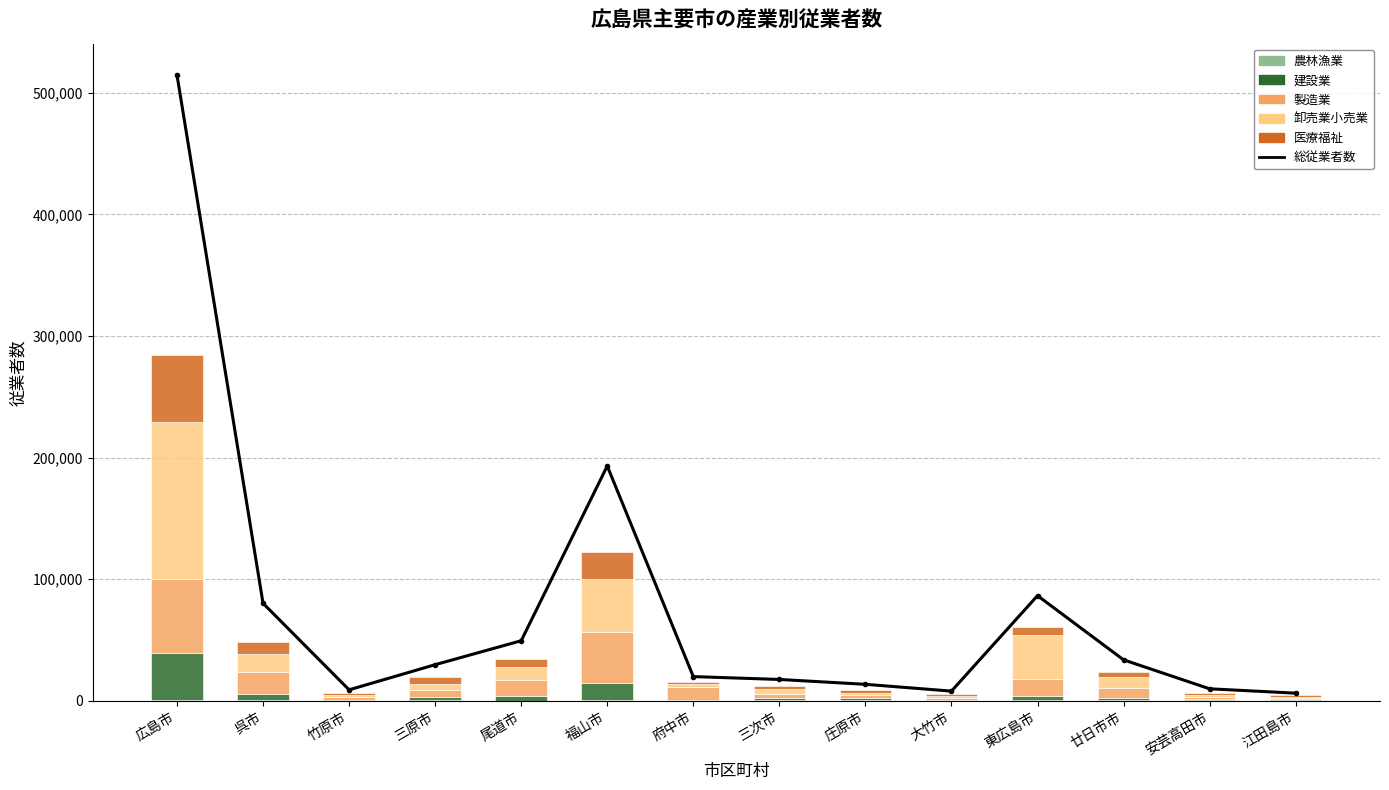

At how many categories does at least one series exceed 261364?

1